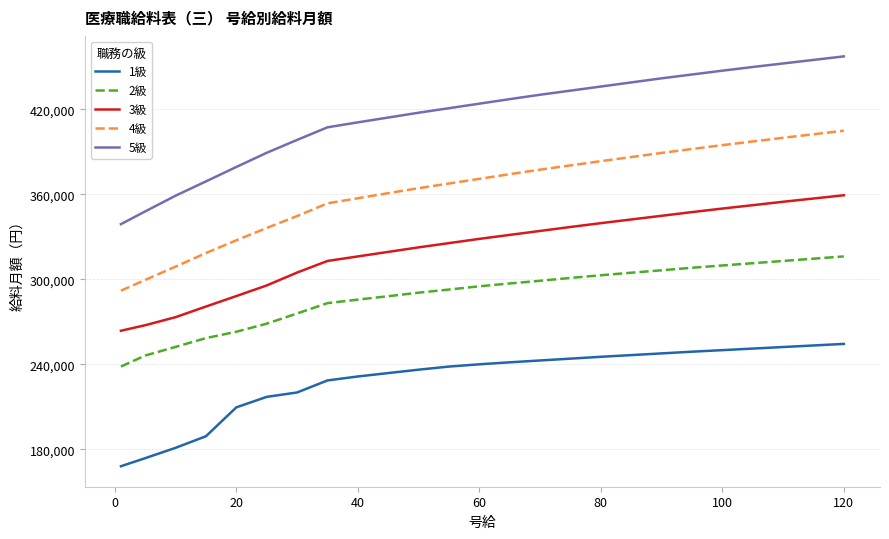

Is this an area chart (filled region under the line)?

No